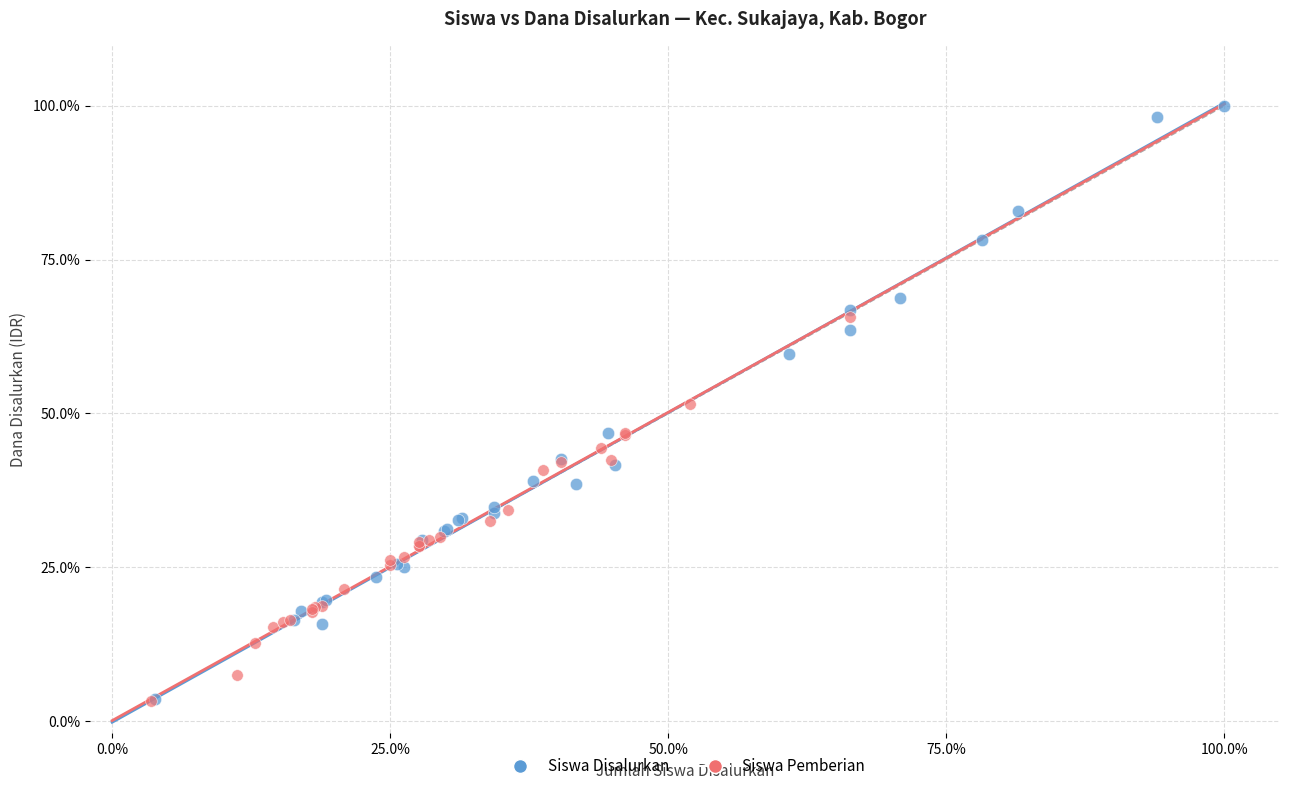

Which series has the widest spread of Y values?

Siswa Disalurkan